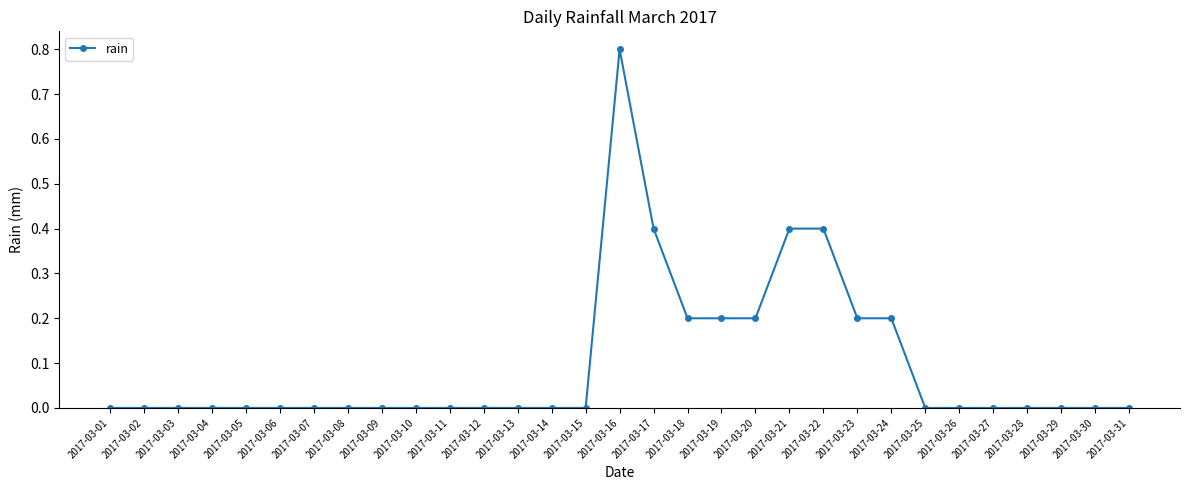

The chart shows a value of 0.3 at 2017-03-24. True or false?

False